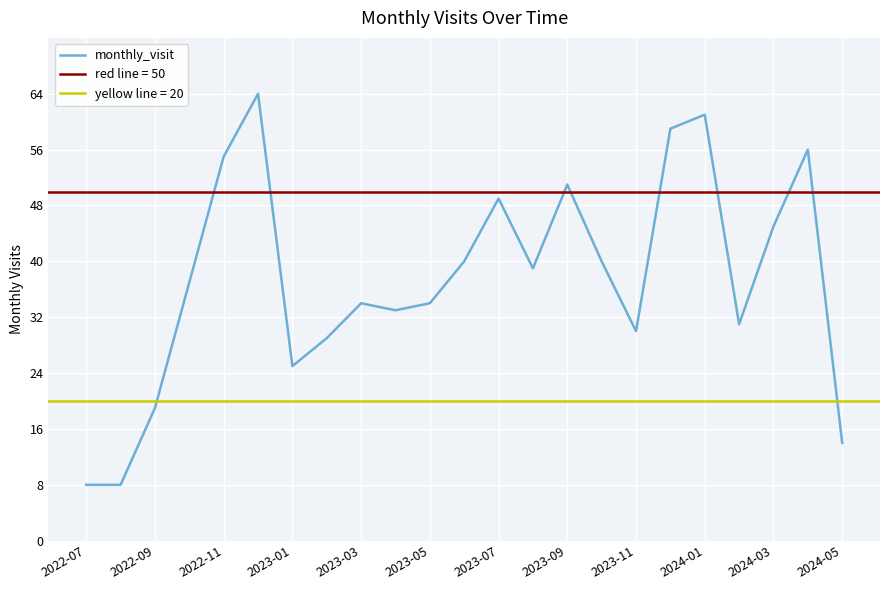

Reading right to left, list all the values displayed in this chart.

14	56	45	31	61	59	30	40	51	39	49	40	34	33	34	29	25	64	55	37	19	8	8